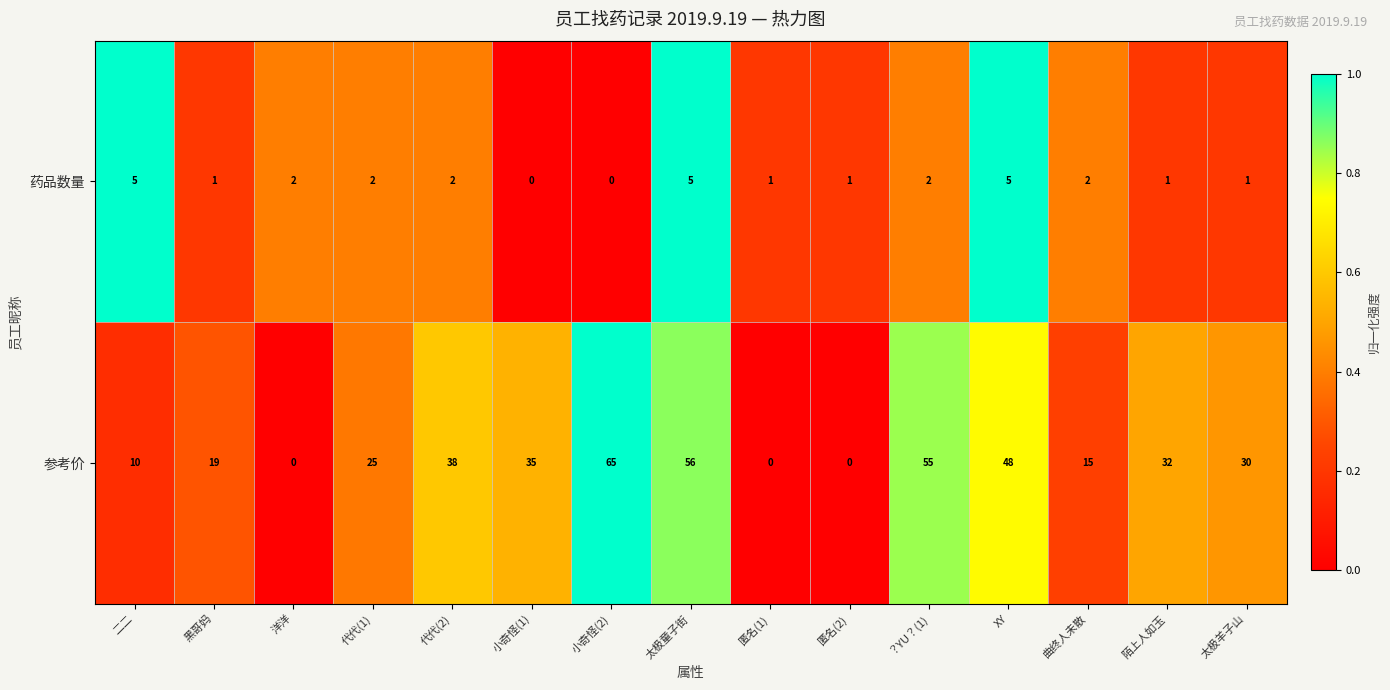

Between 陌上人如玉 and 太极羊子山, which series saw the biggest shift?

参考价